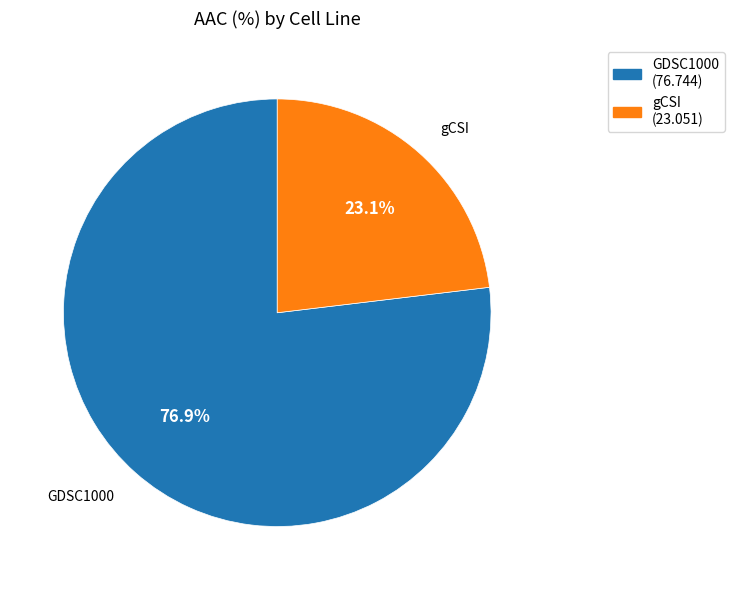

What percentage is the GDSC1000 slice, to the nearest percent?

77%